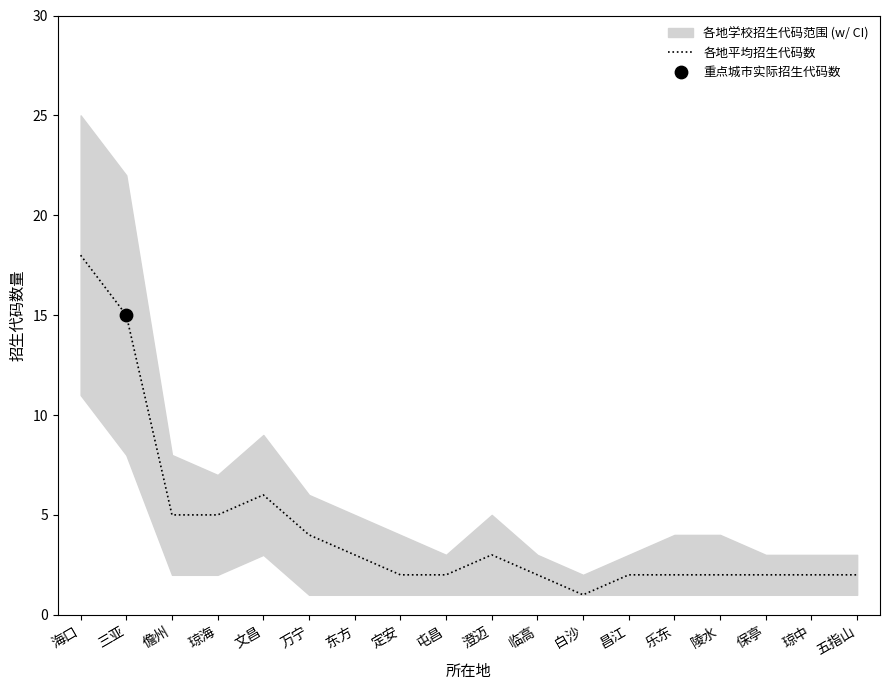

Approximately how many times larger is the value at 昌江 compared to 澄迈?

0.7